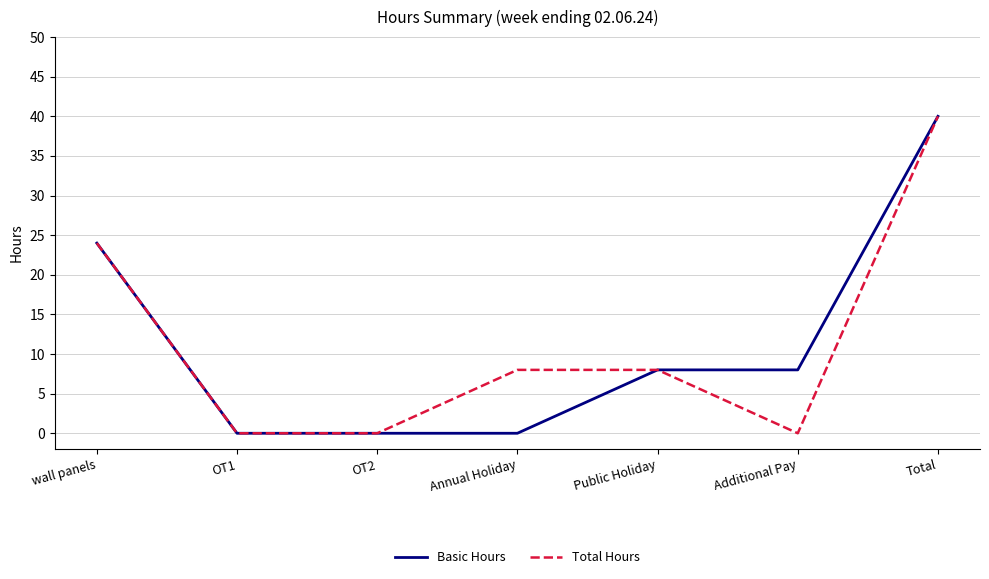

Reading left to right, what are all the values shown in this chart?

Basic Hours: 24	0	0	0	8	8	40
Total Hours: 24	0	0	8	8	0	40